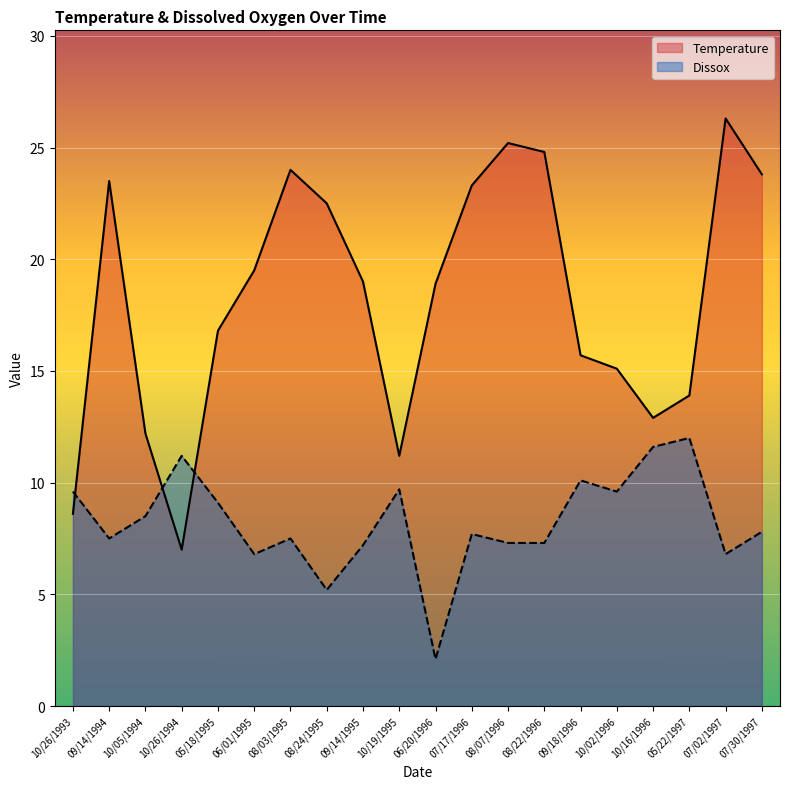

At which category does the chart reach its minimum across all series?

06/20/1996